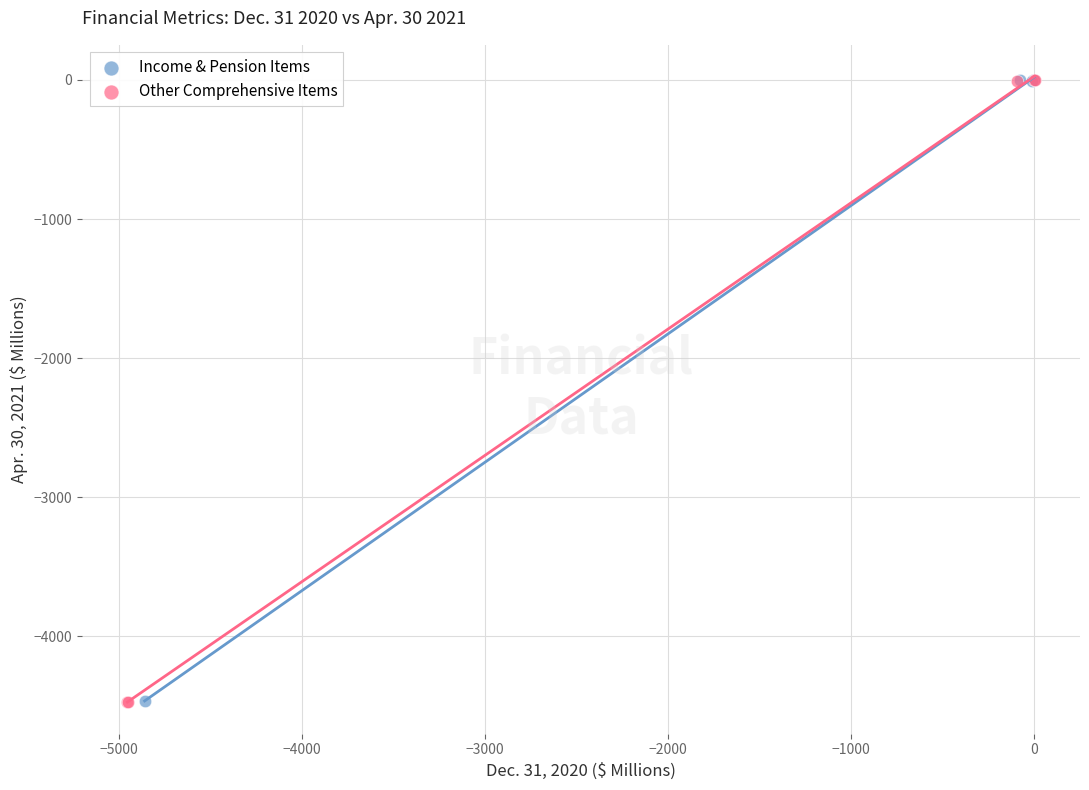

What are all the series names shown in the legend?

Income & Pension Items, Other Comprehensive Items